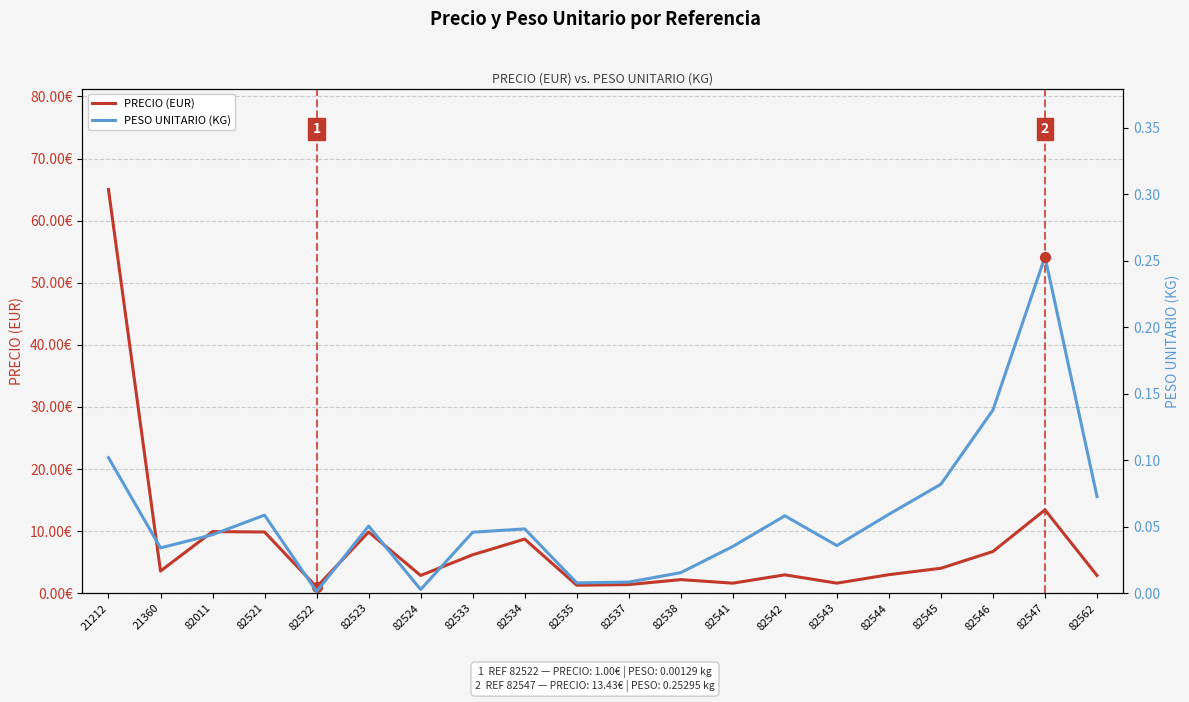

At which category is the sum across all series the highest?

21212